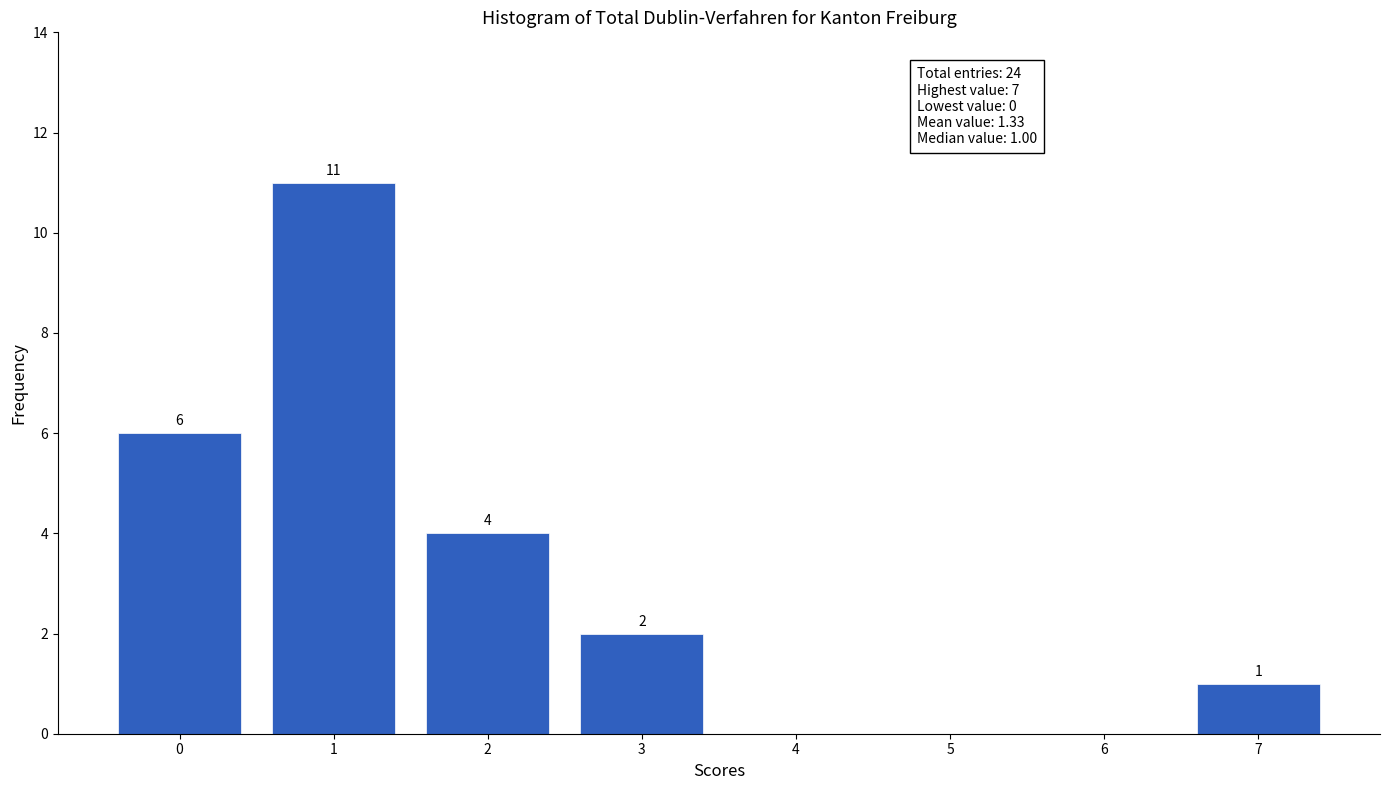

Reading right to left, what are all the values shown in this chart?

7=1	6=0	5=0	4=0	3=2	2=4	1=11	0=6